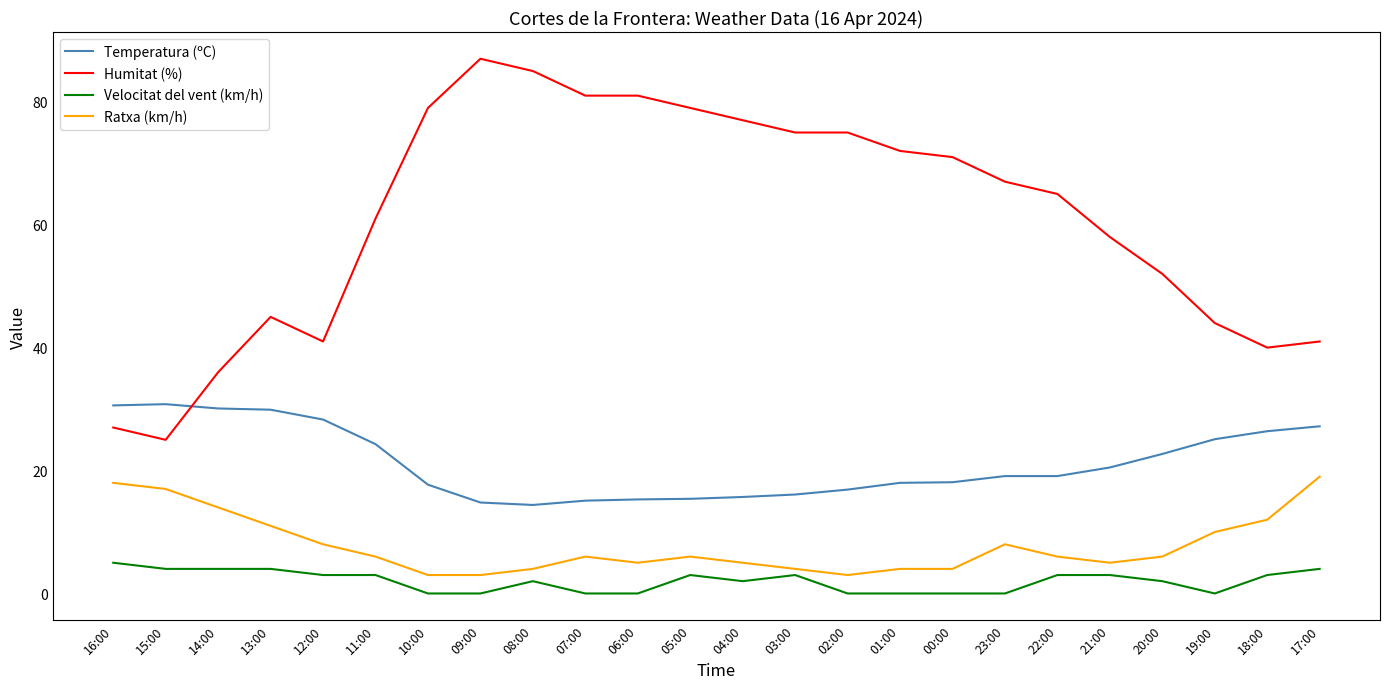

How many lines are shown in the chart?

4